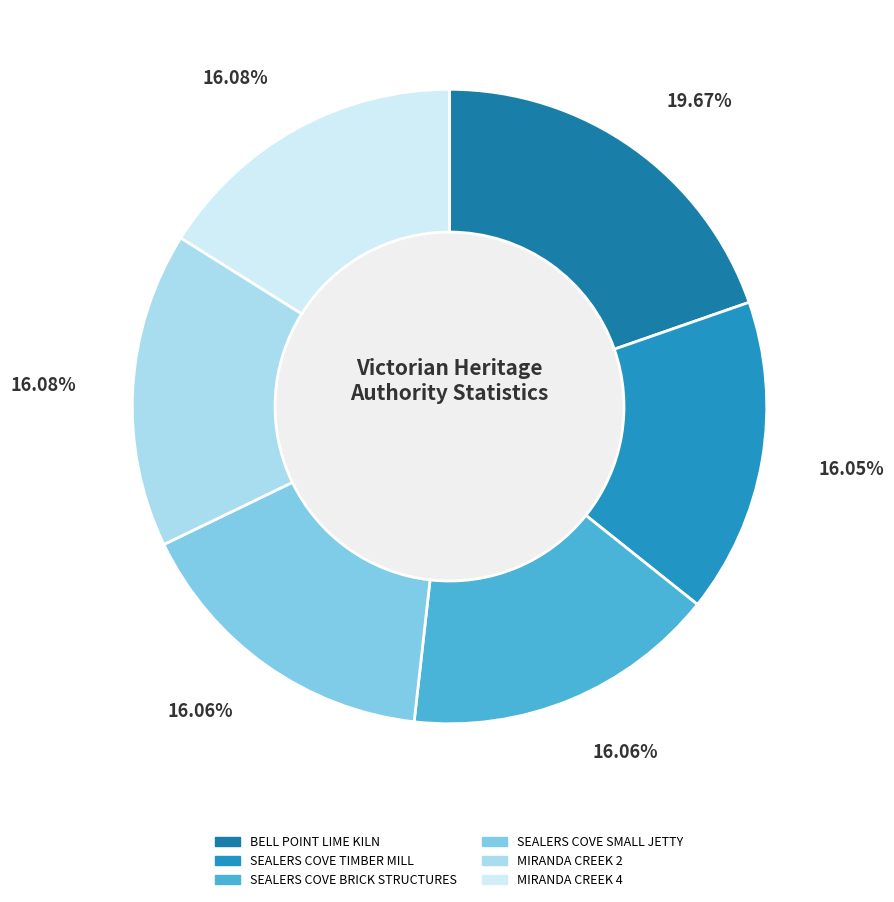

Combined, do BELL POINT LIME KILN and MIRANDA CREEK 2 account for over 50%?

No